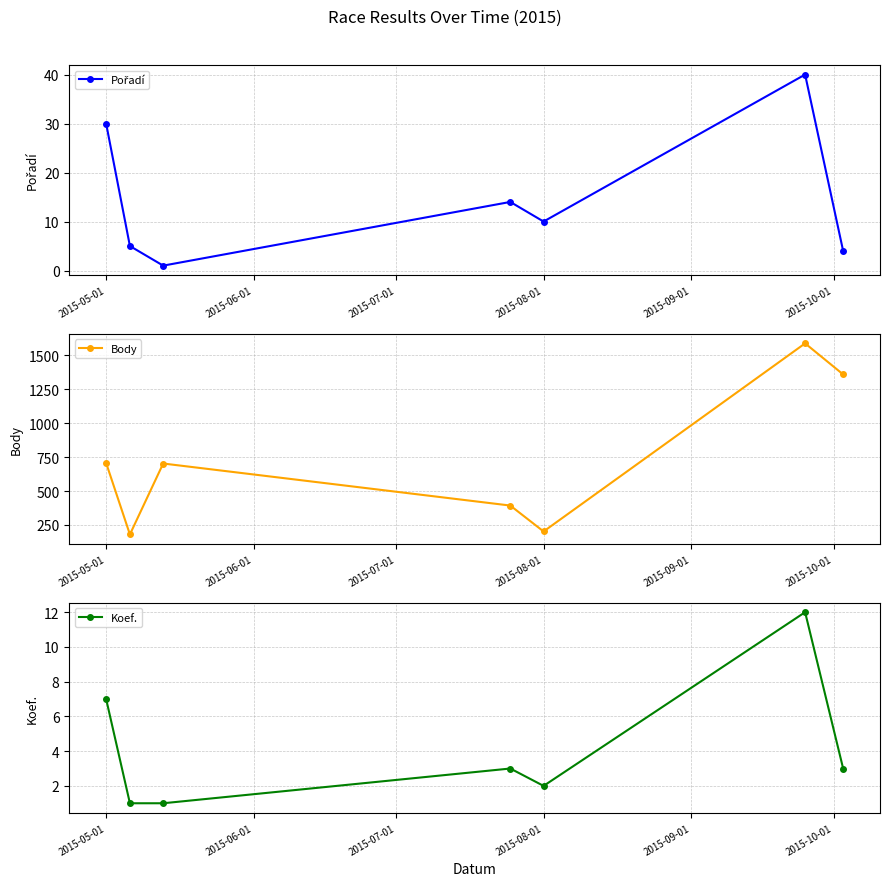

How many values in the Koef. series exceed 3?

2